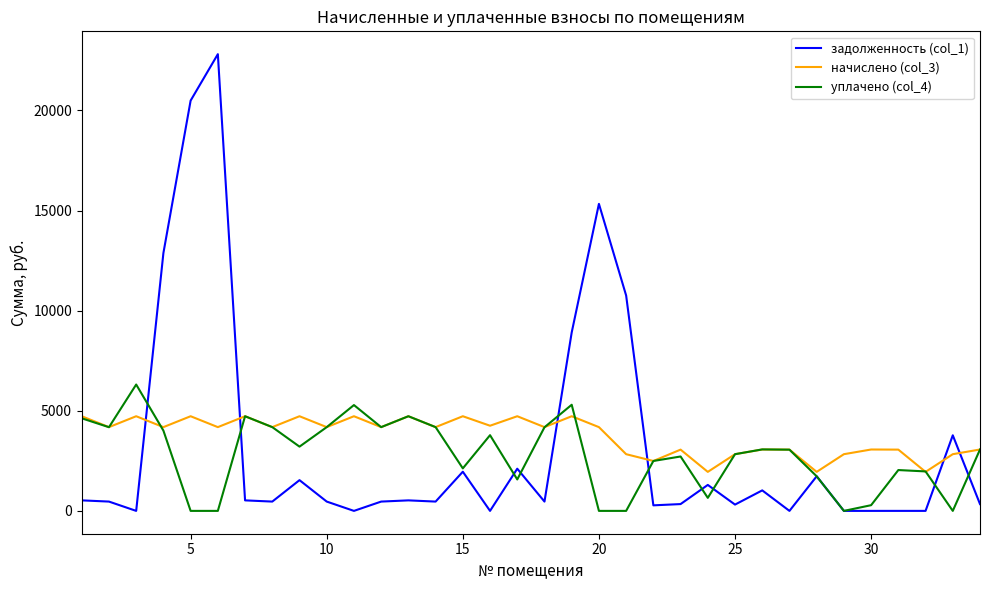

Does the chart have visible grid lines?

No